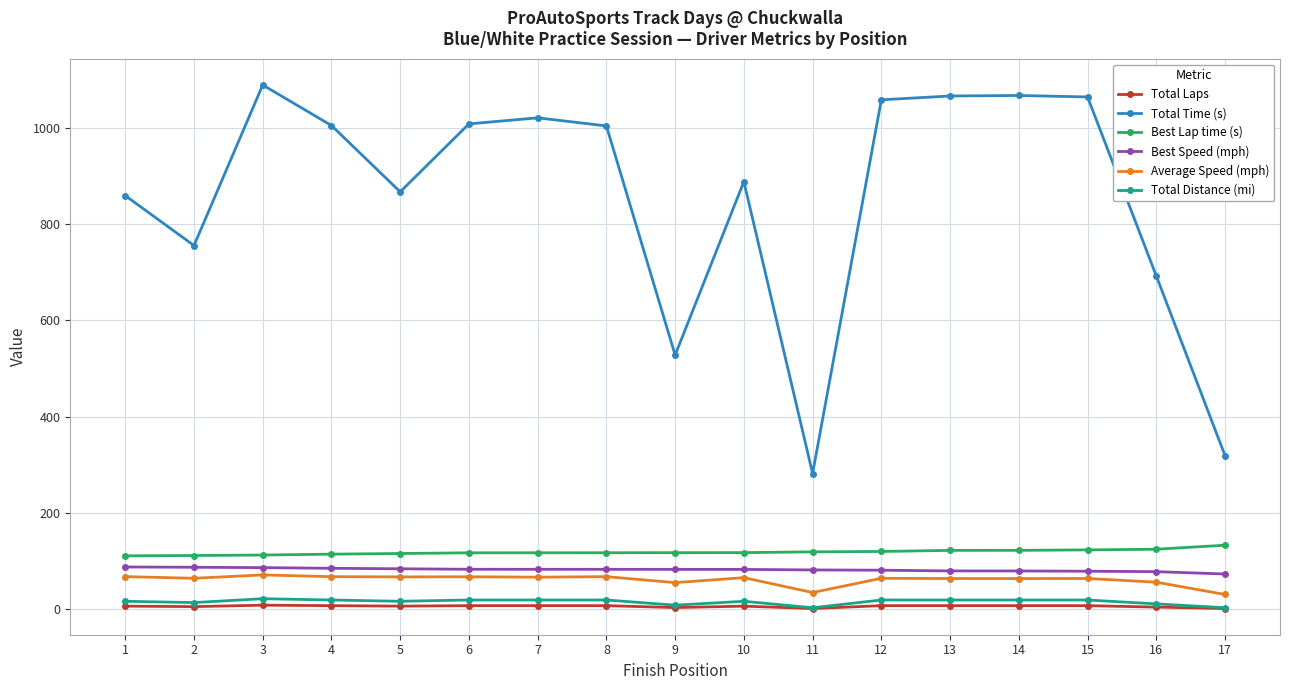

Is the value of Best Speed (mph) at 17 greater than the value of Best Lap time (s) at 14?

No